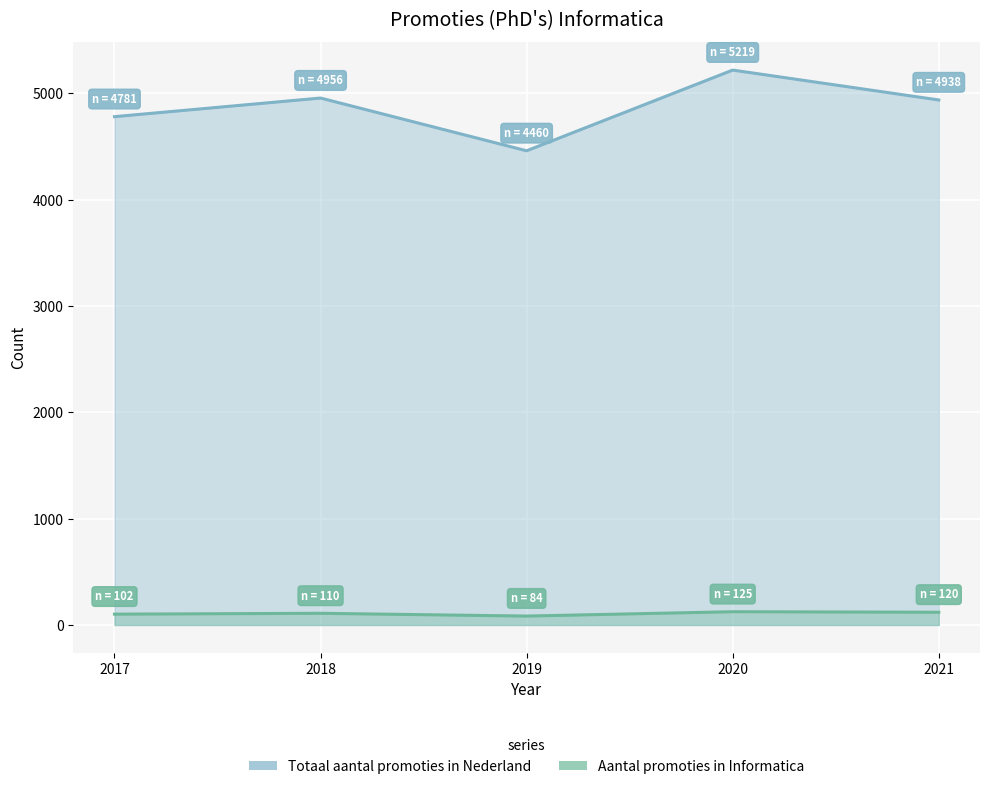

At which category is the sum across all series the highest?

2020